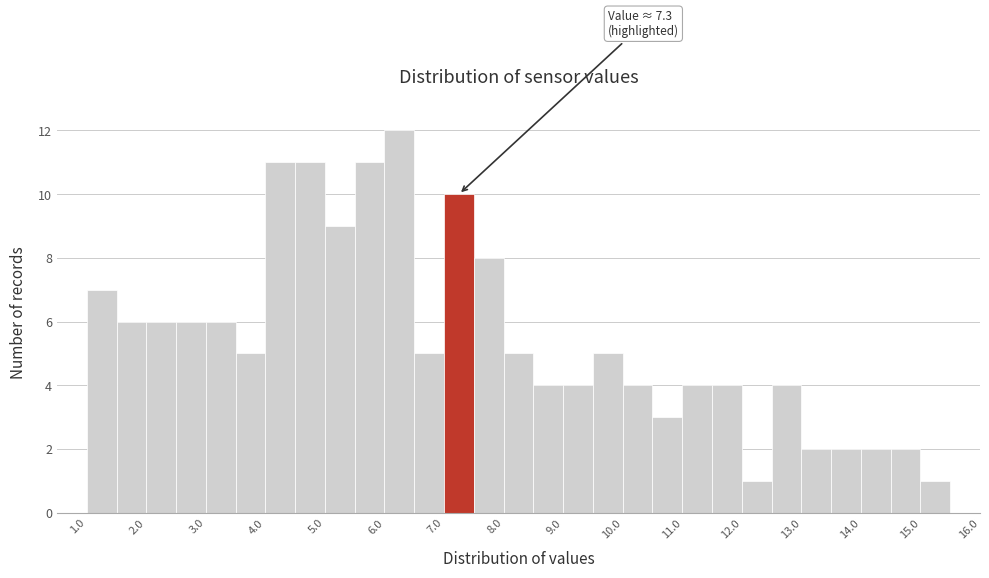

Over which range of the x-axis is the bar tallest?

6.0 to 6.5